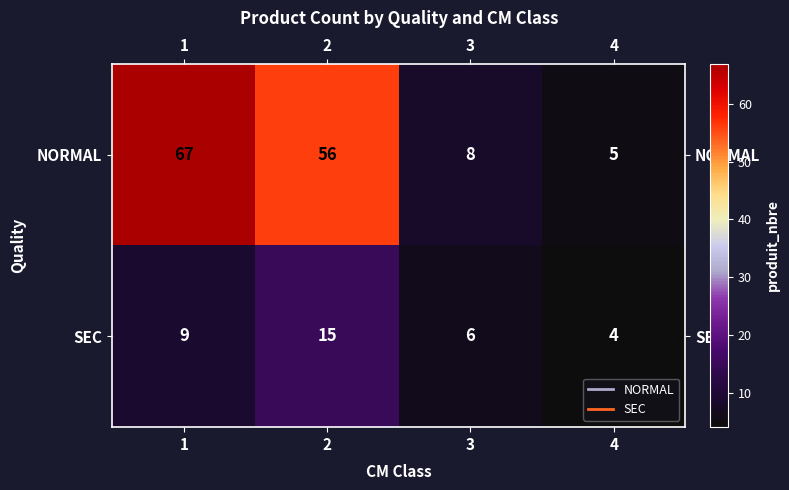

Which category has the lowest value in the NORMAL series?

4